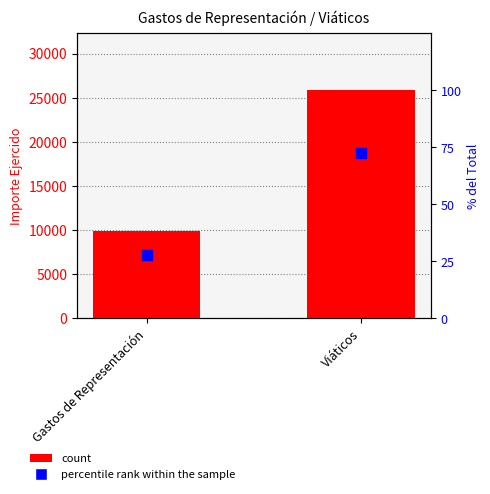

At which category is the sum across all series the highest?

Viáticos